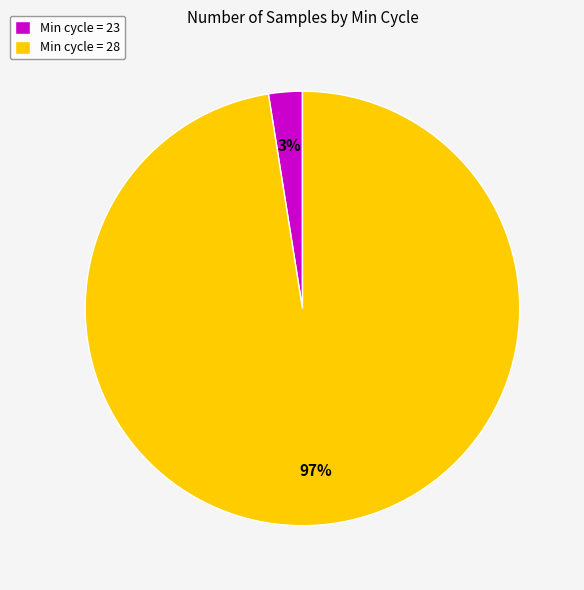

Which category has the biggest portion of the pie?

Min cycle = 28